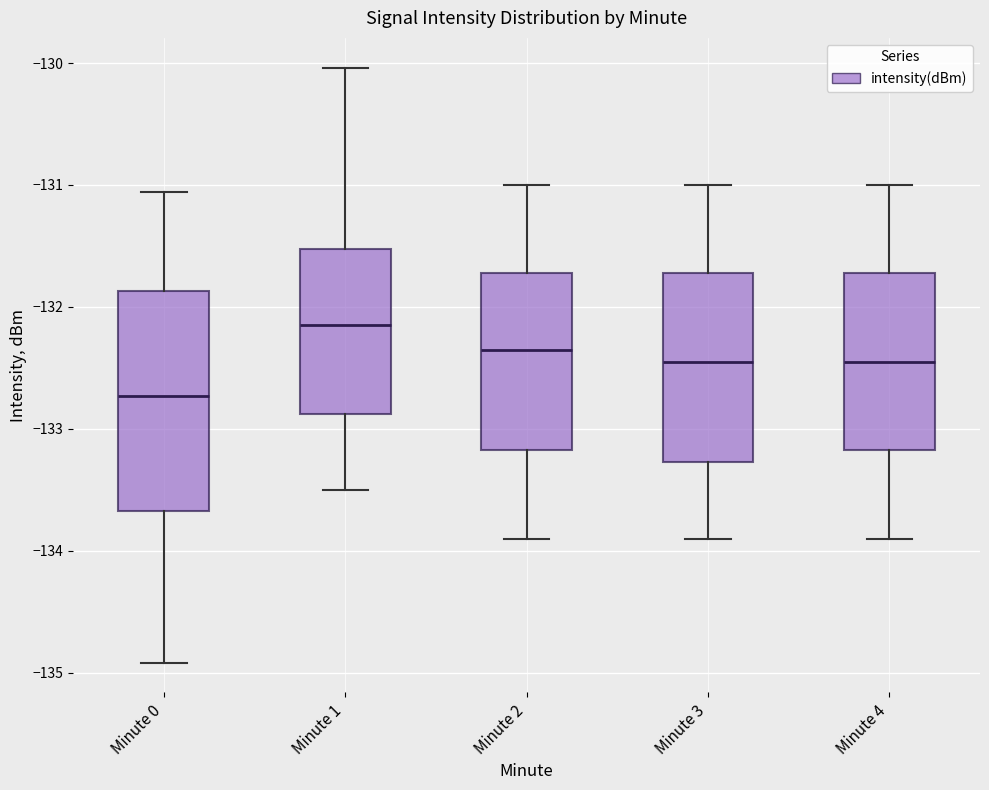

Where does the upper whisker of the box for Minute 0 end on the y-axis? The values are not printed on the chart, so give them approximately, as read against the axis.

-131.1